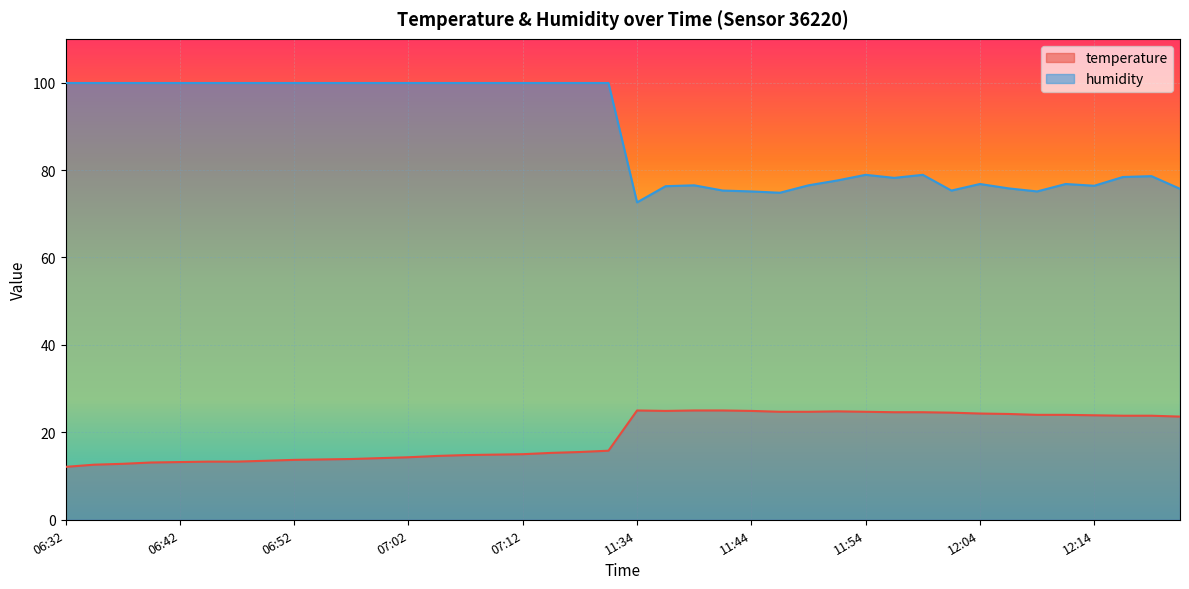

In temperature, how many points are higher than both neighbors (excluding endpoints)?

2